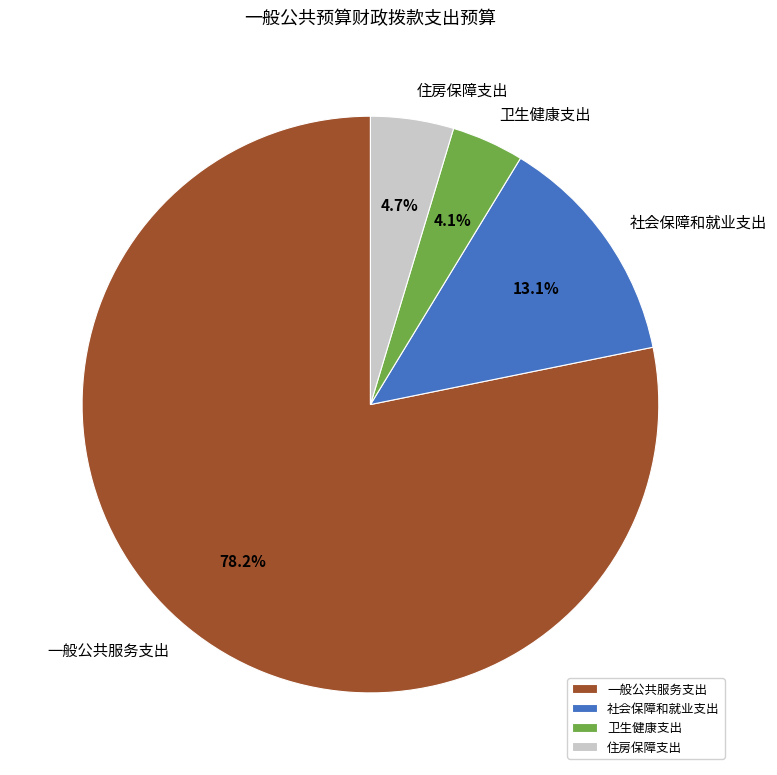

What is the ratio of the value at 社会保障和就业支出 to the value at 住房保障支出?

2.8